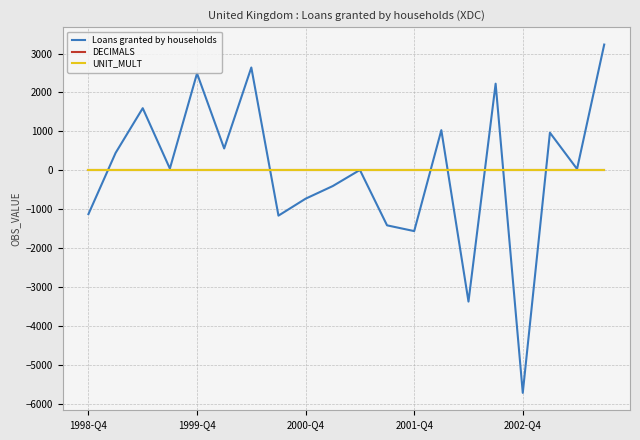

Which series has the widest spread of values?

Loans granted by households